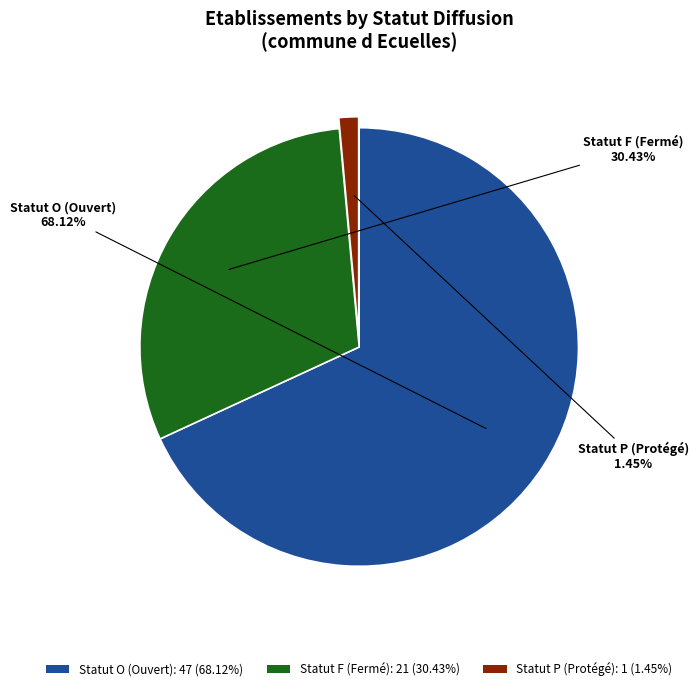

What is the smallest slice in the pie chart?

Statut P (Protégé): 1 (1.45%)